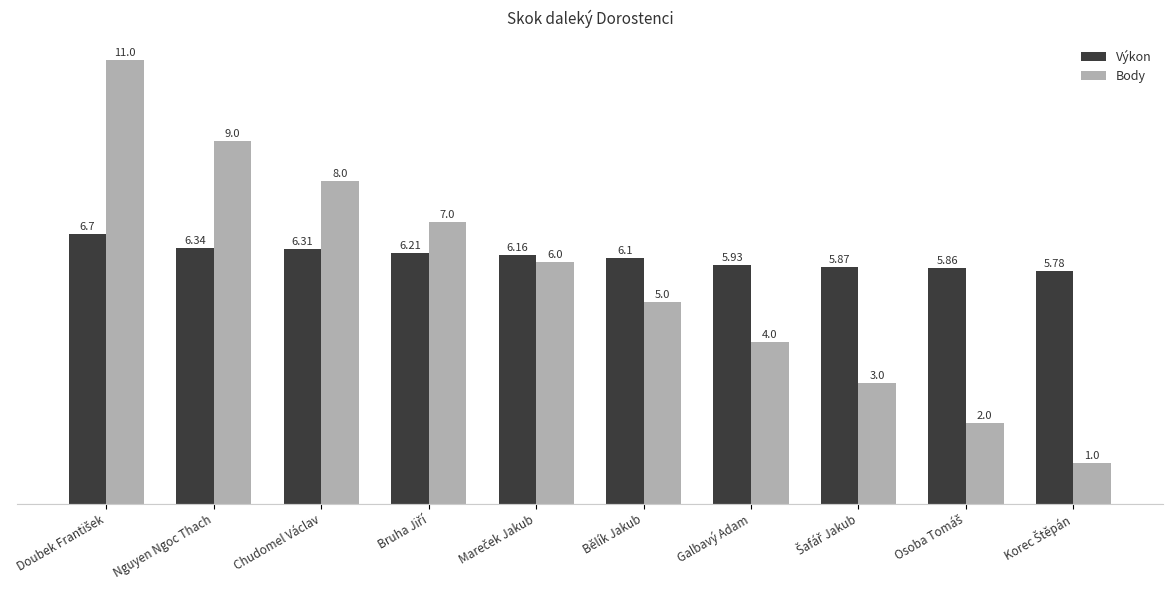

What is the total value across all series at Nguyen Ngoc Thach?

15.3